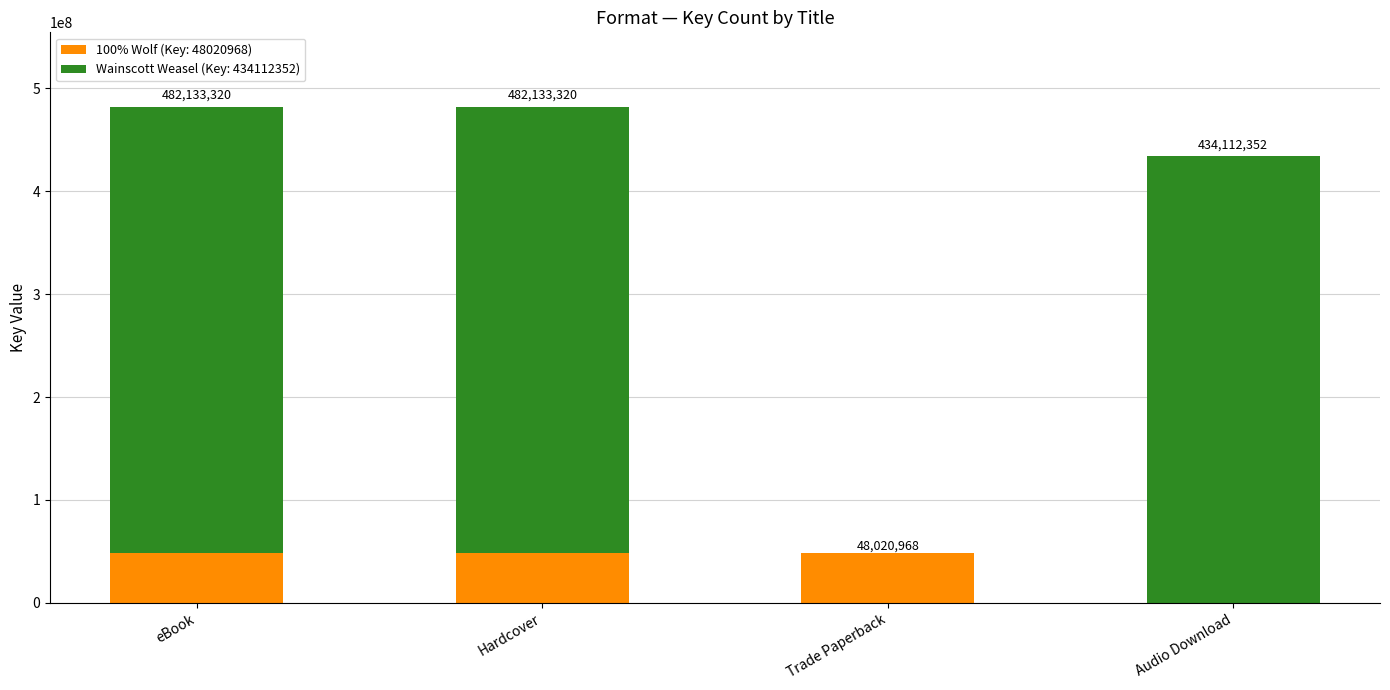

The 100% Wolf (Key: 48020968) series shows 21960218 at Trade Paperback. True or false?

False